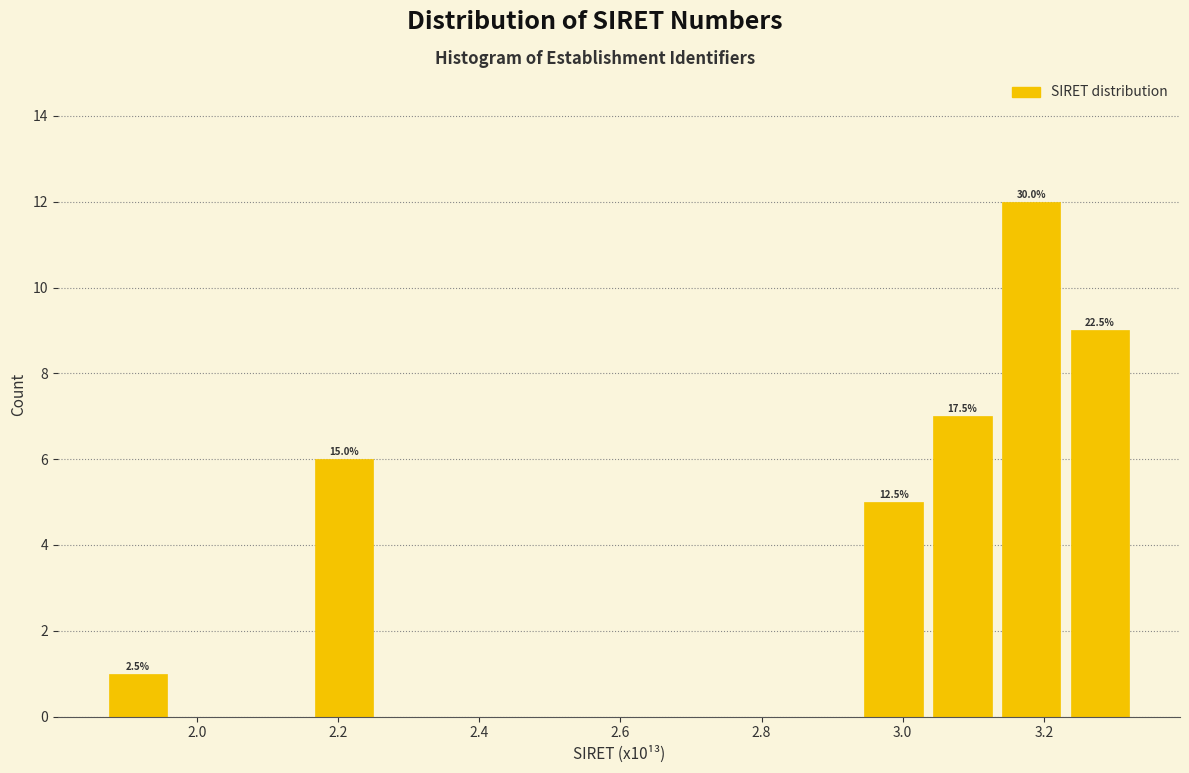

Over which range of the x-axis is the bar tallest?

3.14 to 3.24